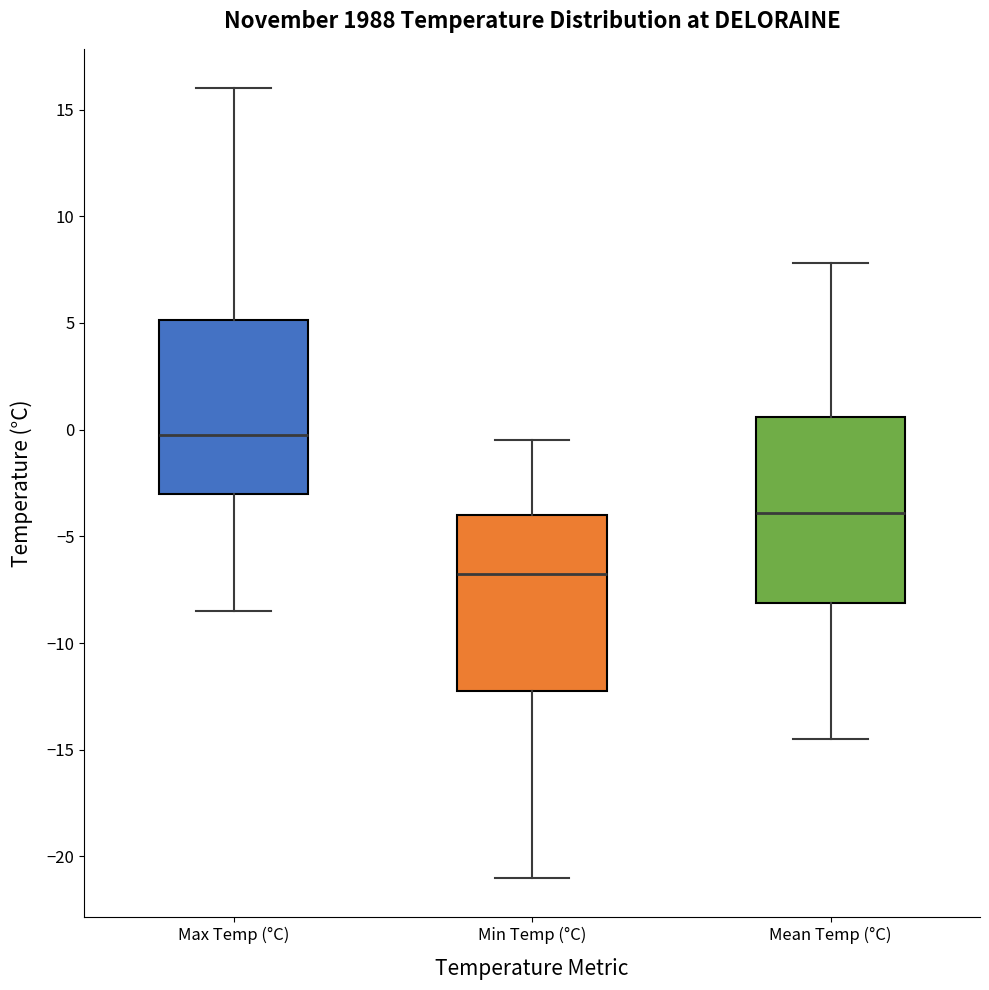

Reading left to right, read every box against the y-axis: the position of its median line, the range the box covers, and the ends of its whiskers. The values are not printed on the chart, so give them approximately, as read against the axis.

Max Temp (°C): median 0.0, box -3.0 to 5.0, whiskers -8.5 to 16.0
Min Temp (°C): median -6.5, box -12.0 to -4.0, whiskers -21.0 to -0.5
Mean Temp (°C): median -4.0, box -8.0 to 0.5, whiskers -14.5 to 8.0